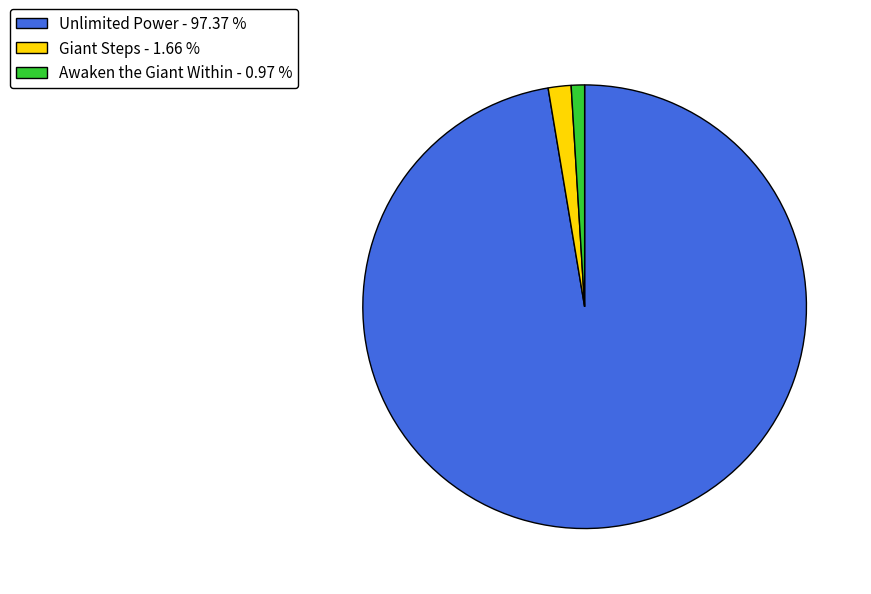

Combined, do Giant Steps - 1.66 % and Unlimited Power - 97.37 % account for over 50%?

Yes